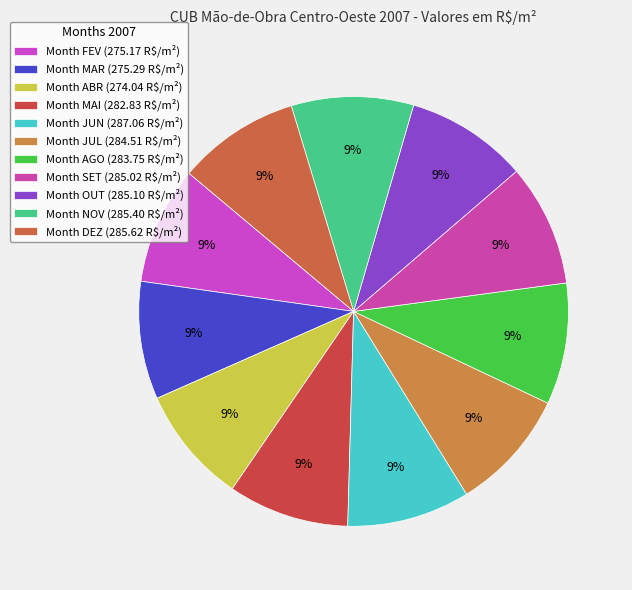

Which category has the smallest portion of the pie?

ABR